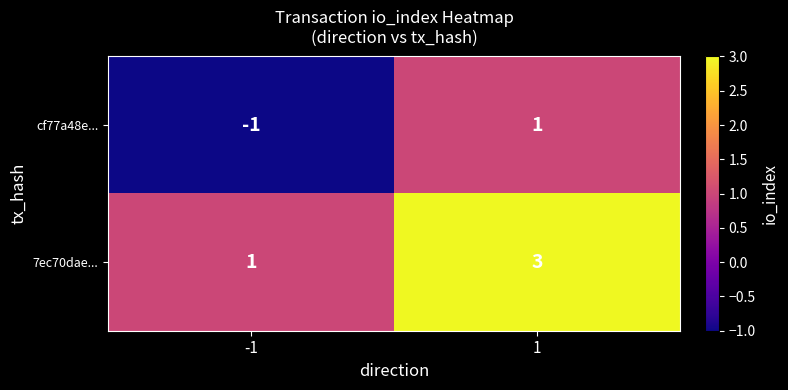

Rank the series by their average value, from lowest to highest.

cf77a48e..., 7ec70dae...